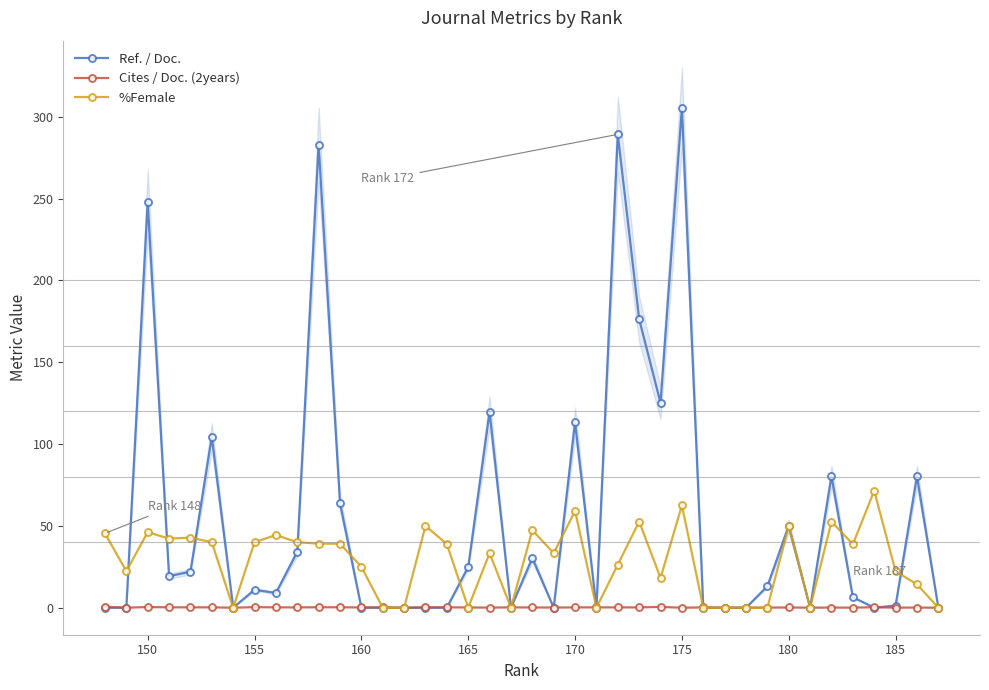

Is this an area chart (filled region under the line)?

No